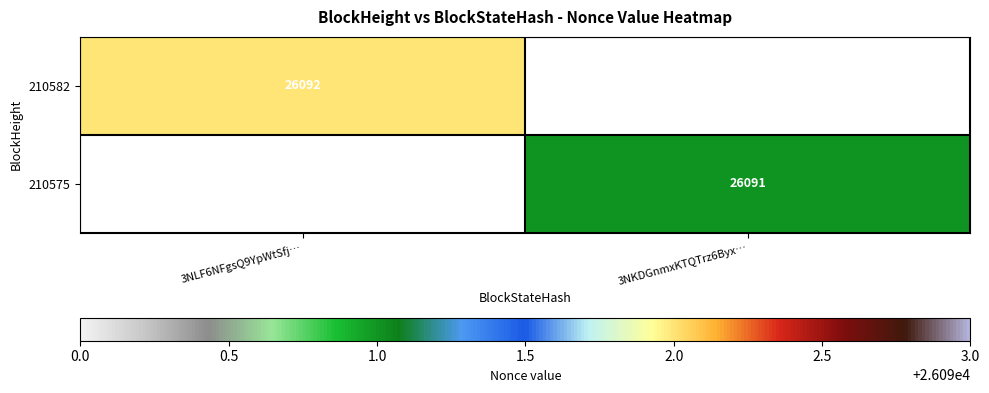

Between 3NKDGnmxKTQTrz6Byx… and 3NLF6NFgsQ9YpWtSfj…, which is larger?

3NLF6NFgsQ9YpWtSfj…